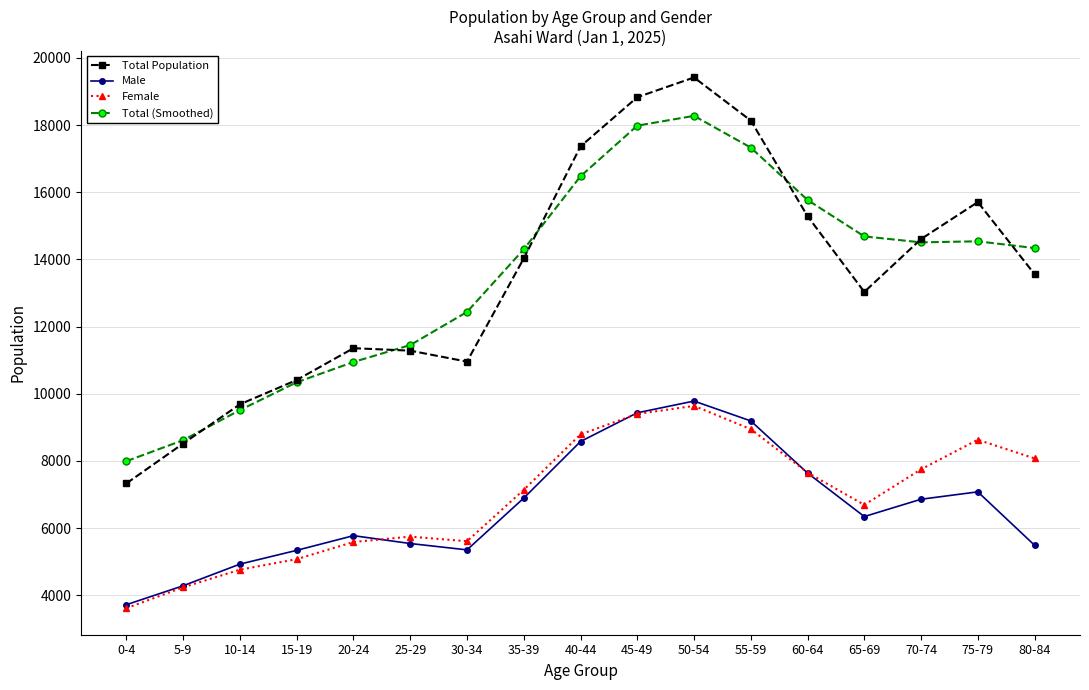

True or false: Total Population has more than 0 points higher than both neighbors.

True